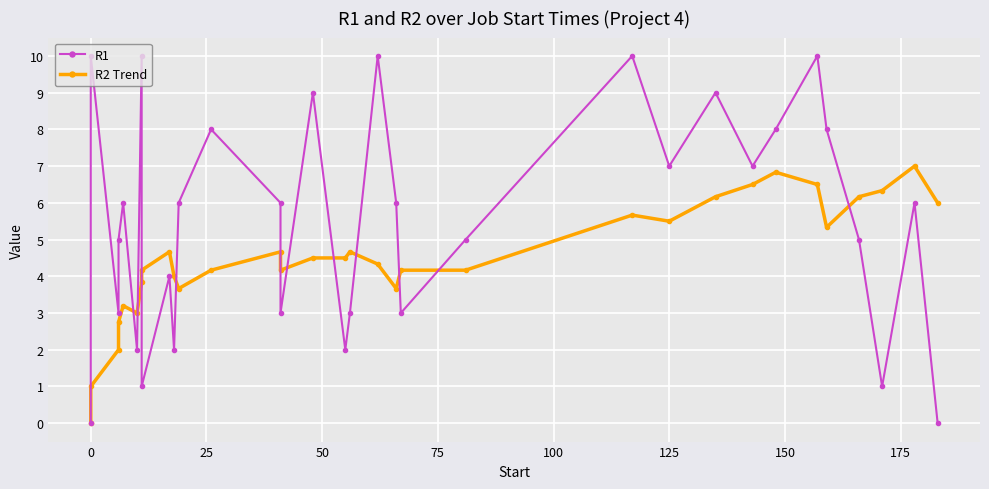

Rank the series by their average value, from lowest to highest.

R2 Trend, R1